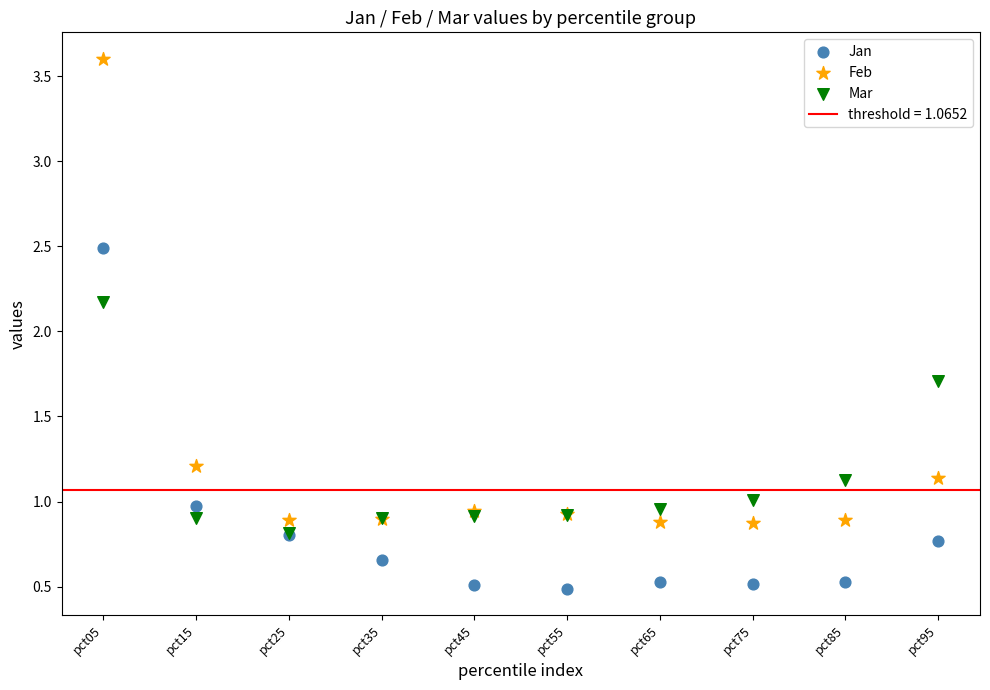

Which series reaches the minimum Y coordinate?

Jan